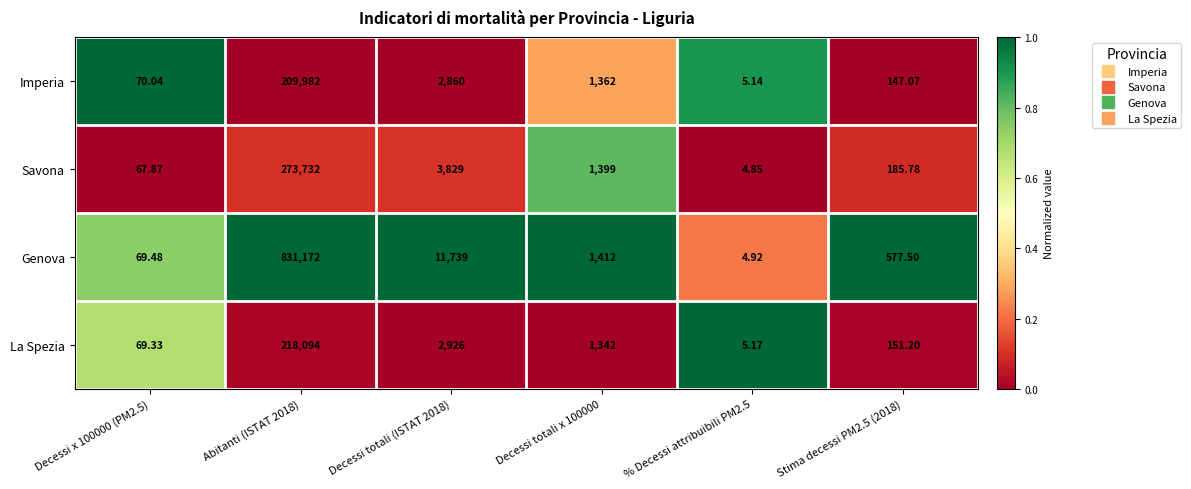

At Decessi totali x 100000, list the series in order from smallest to largest.

La Spezia, Imperia, Savona, Genova